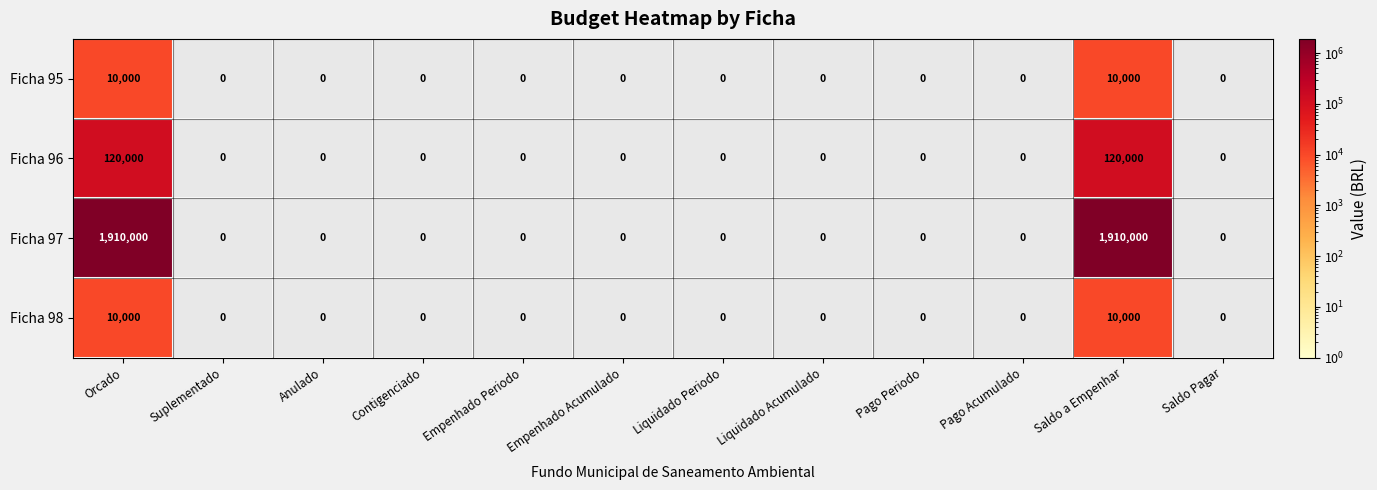

The value of Ficha 97 at Anulado is 0. True or false?

True